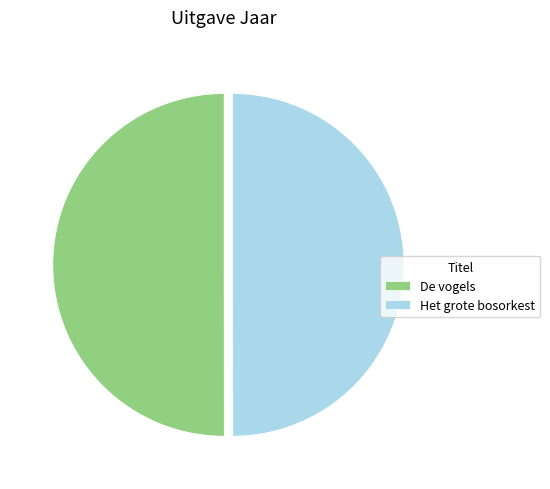

Combined, do De vogels and Het grote bosorkest account for over 50%?

Yes